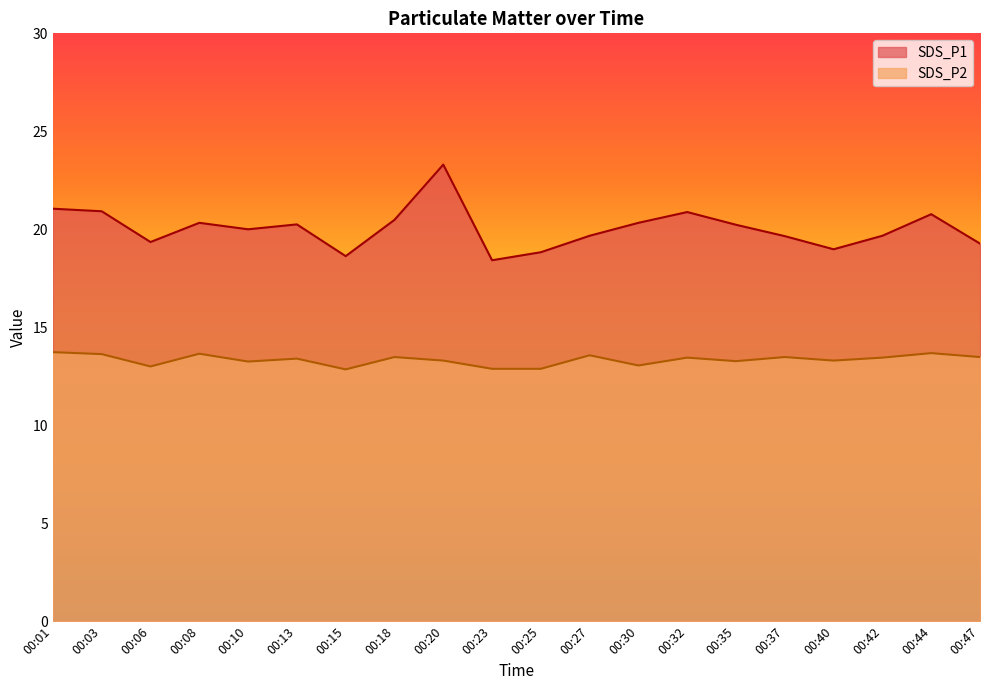

Rank the series at 00:10 from lowest to highest value.

SDS_P2, SDS_P1